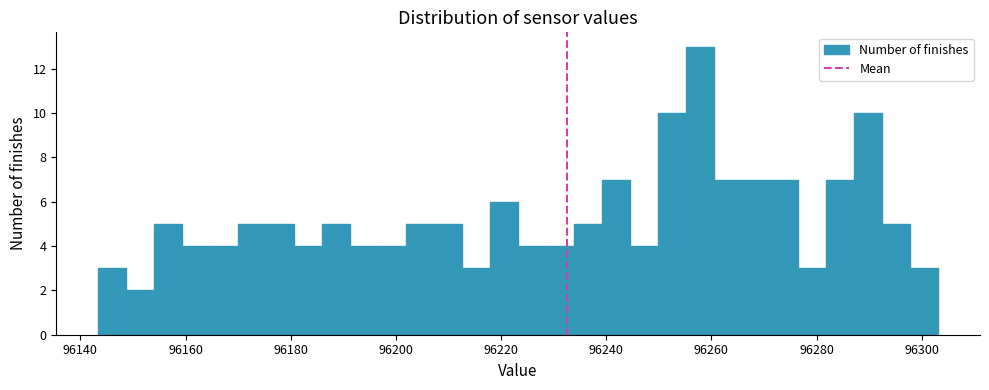

Read against the x-axis, roughly where is the centre of the tallest bar?

96258